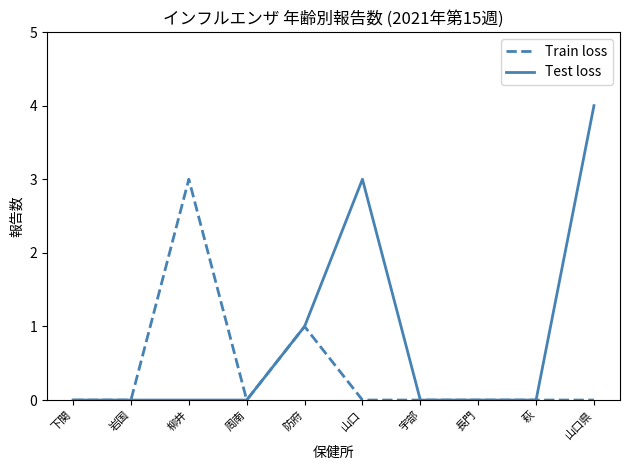

Count the number of categories in the chart.

10